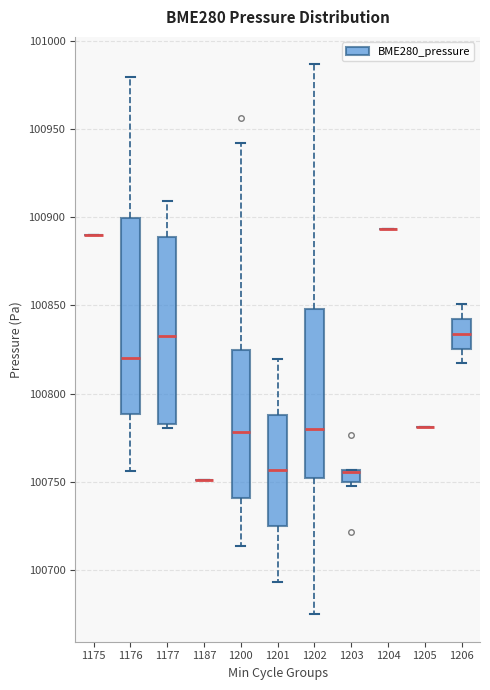

Which box is the tallest, from its lower edge to its upper edge?

1176